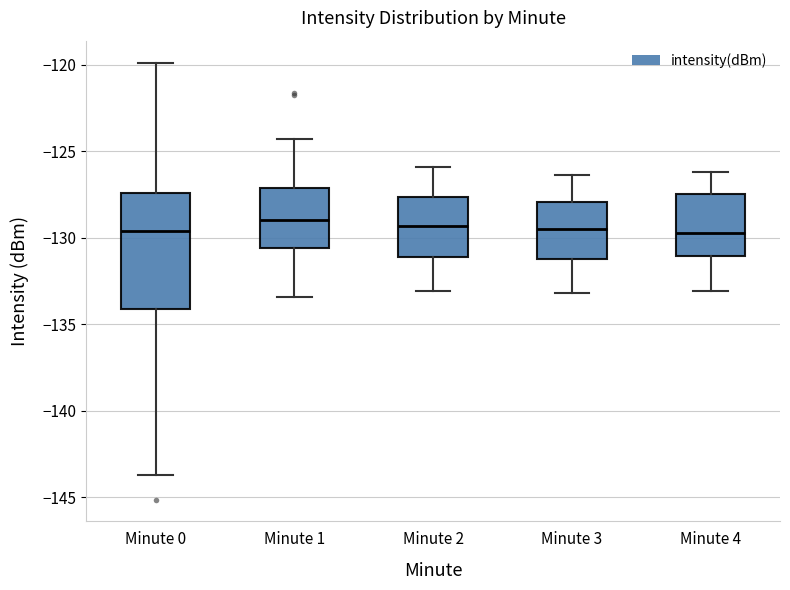

Reading left to right, transcribe this box plot: for each box, give where its median line is, the range the box spans, and where its two whiskers end, as read against the y-axis. The values are not printed on the chart, so give them approximately, as read against the axis.

Minute 0: median -129.5, box -134.0 to -127.5, whiskers -143.5 to -120.0
Minute 1: median -129.0, box -130.5 to -127.0, whiskers -133.5 to -124.5
Minute 2: median -129.5, box -131.0 to -127.5, whiskers -133.0 to -126.0
Minute 3: median -129.5, box -131.0 to -128.0, whiskers -133.0 to -126.5
Minute 4: median -129.5, box -131.0 to -127.5, whiskers -133.0 to -126.0